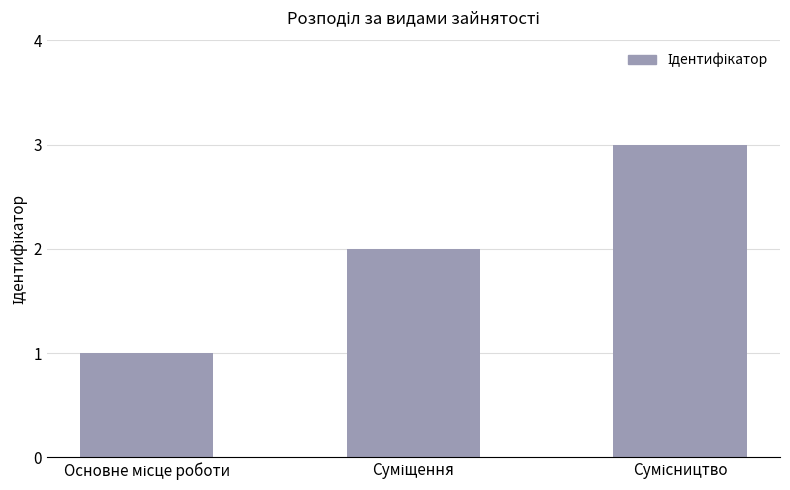

Does the chart contain any negative values?

No